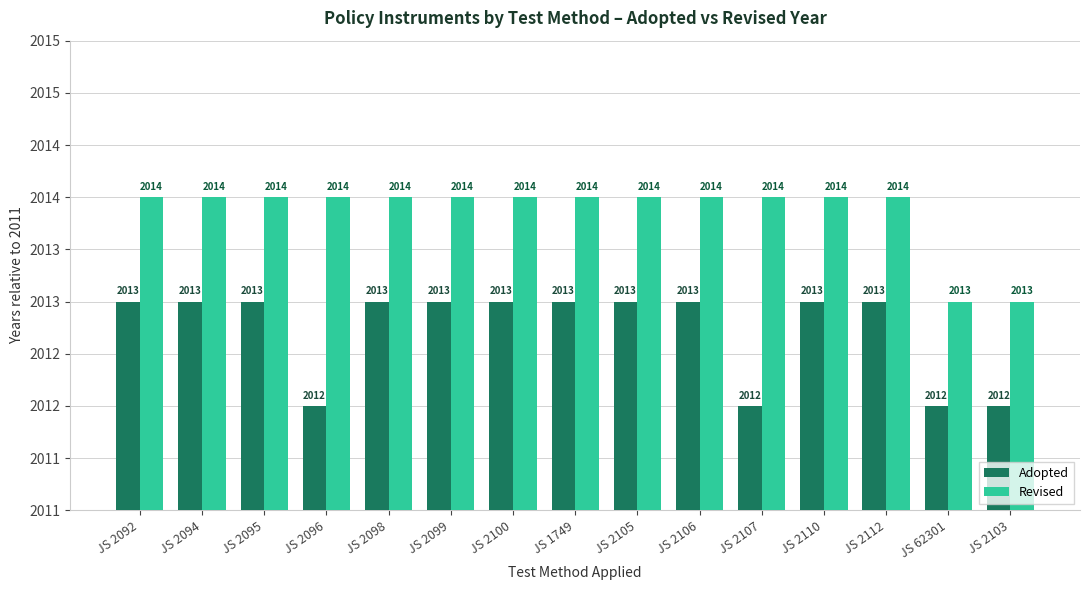

Reading left to right, what are all the values shown in this chart?

Adopted: 2	2	2	1	2	2	2	2	2	2	1	2	2	1	1
Revised: 3	3	3	3	3	3	3	3	3	3	3	3	3	2	2